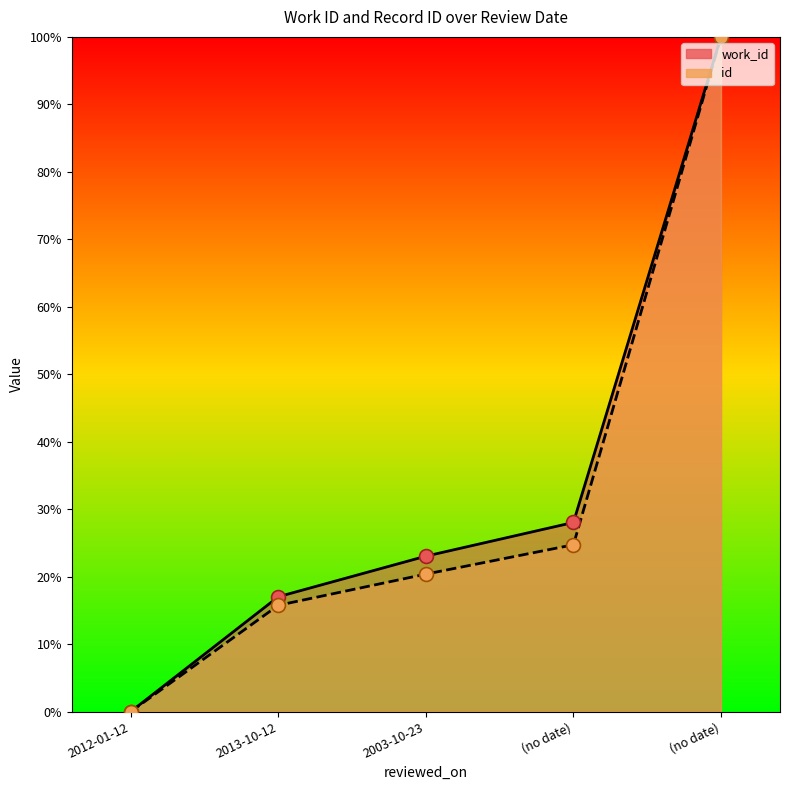

What is the total value across all series at 2003-10-23?

43.4